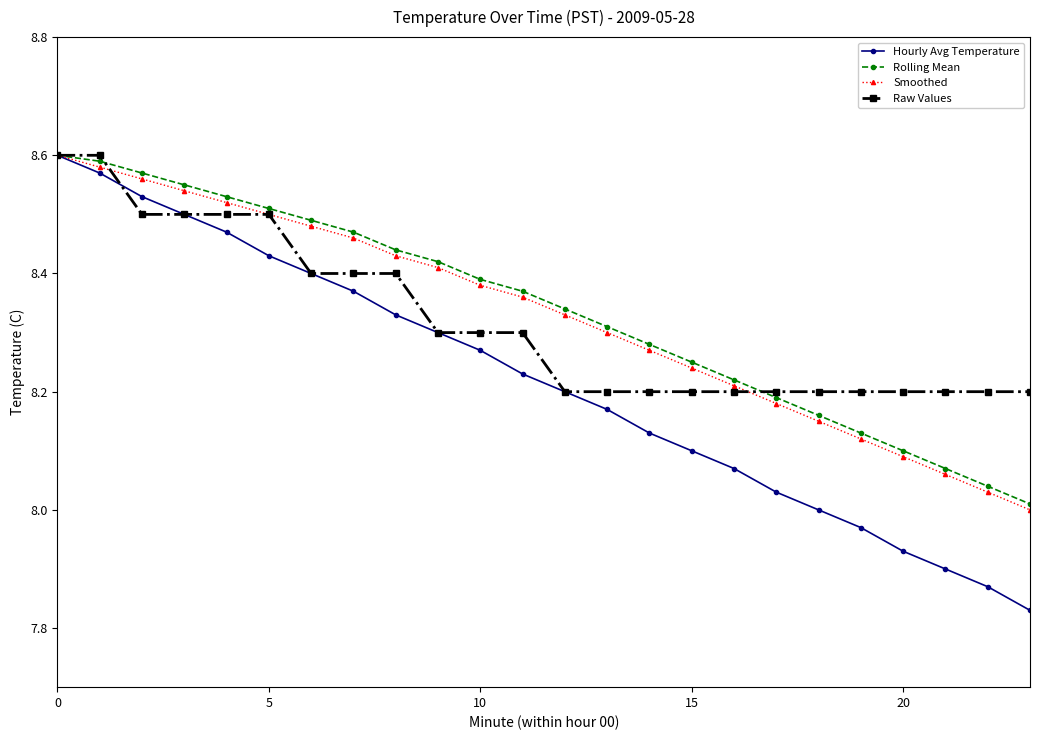

Which series has the largest range (max minus min)?

Hourly Avg Temperature